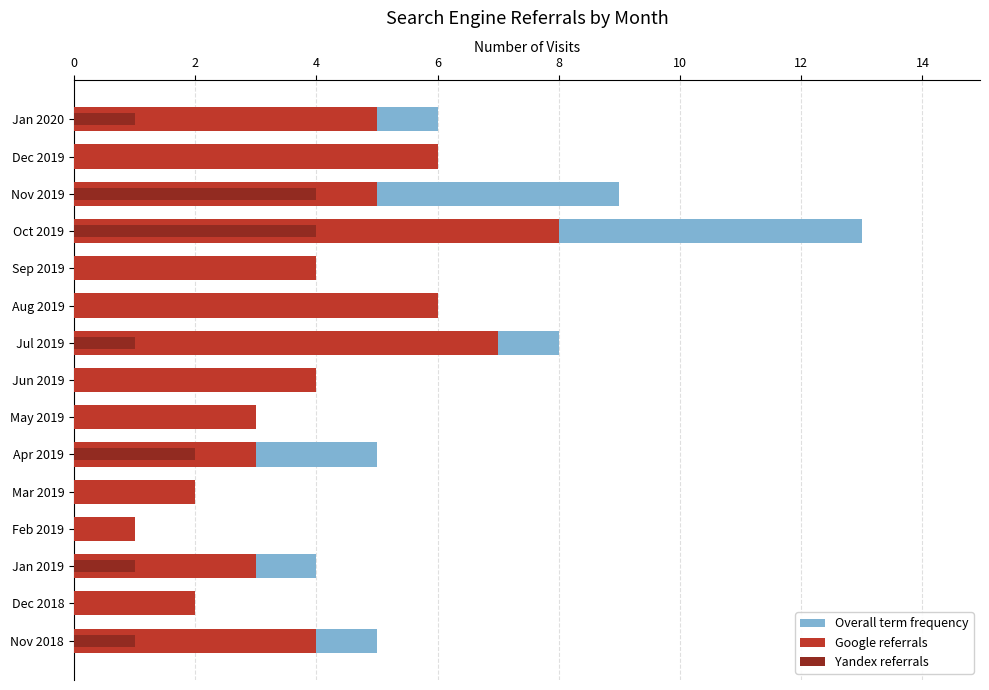

Count the Yandex referrals values in the range 0 to 1.

12